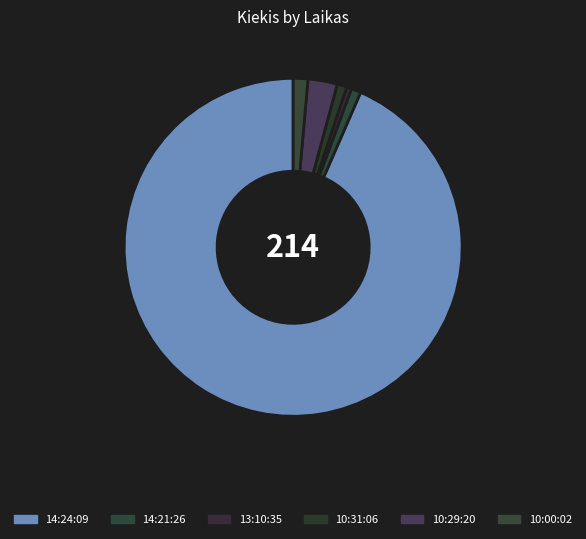

What is the largest slice in the pie chart?

14:24:09